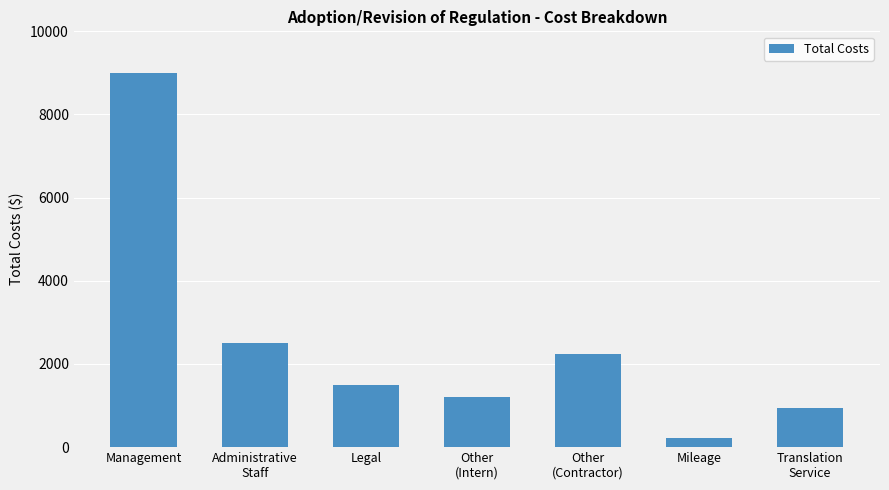

What is the difference between the maximum and minimum values?

8772.5